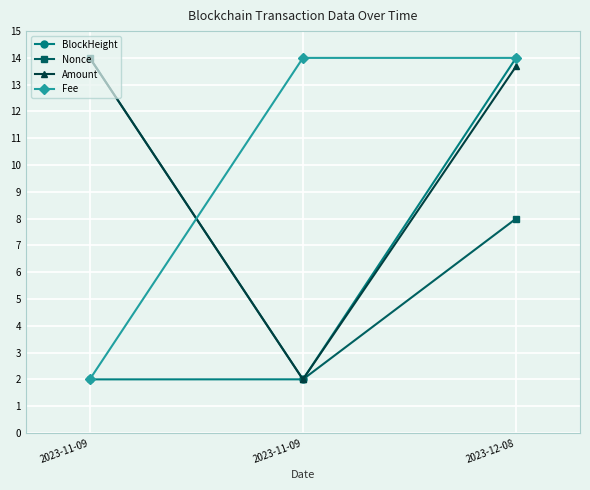

Reading left to right, what are all the values shown in this chart?

BlockHeight: 2.0	2.0	14.0
Nonce: 14.0	2.0	8.0
Amount: 14.0	2.0	13.7
Fee: 2.0	14.0	14.0